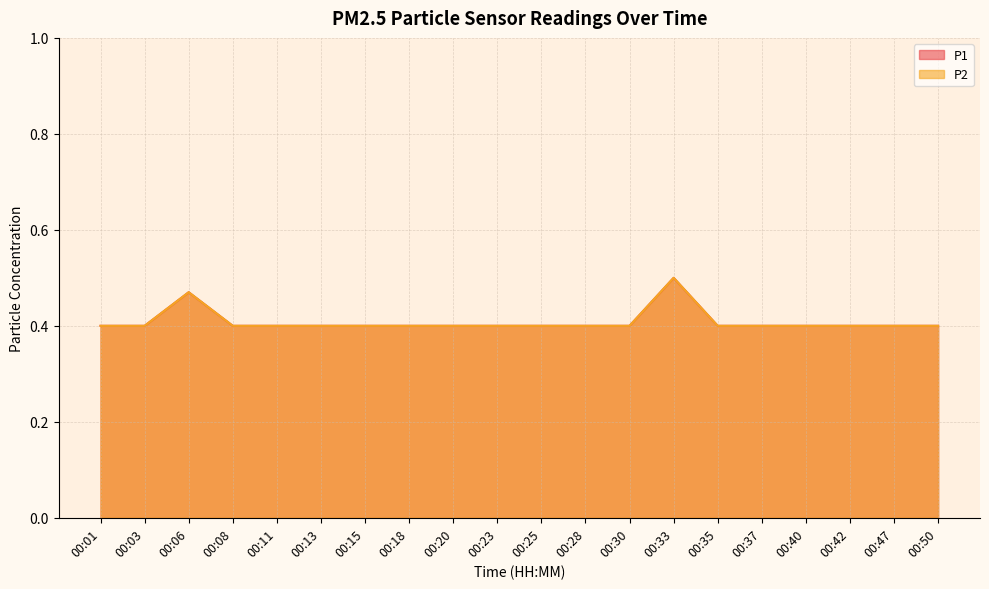

What is the total value across all series at 00:15?

0.8